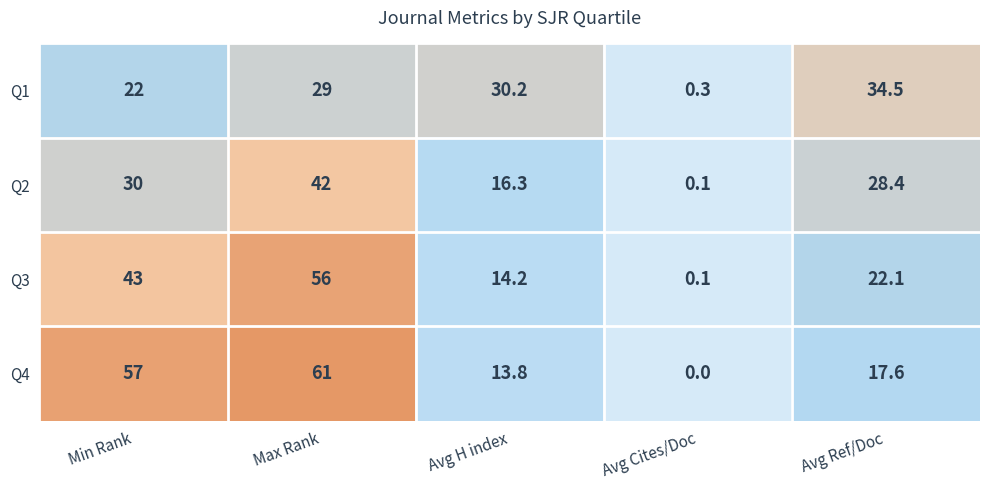

Reading left to right, list all the values displayed in this chart.

Q1: Min Rank=22.0	Max Rank=29.0	Avg H index=30.2	Avg Cites/Doc=0.3	Avg Ref/Doc=34.5
Q2: Min Rank=30.0	Max Rank=42.0	Avg H index=16.3	Avg Cites/Doc=0.1	Avg Ref/Doc=28.4
Q3: Min Rank=43.0	Max Rank=56.0	Avg H index=14.2	Avg Cites/Doc=0.1	Avg Ref/Doc=22.1
Q4: Min Rank=57.0	Max Rank=61.0	Avg H index=13.8	Avg Cites/Doc=0.0	Avg Ref/Doc=17.6